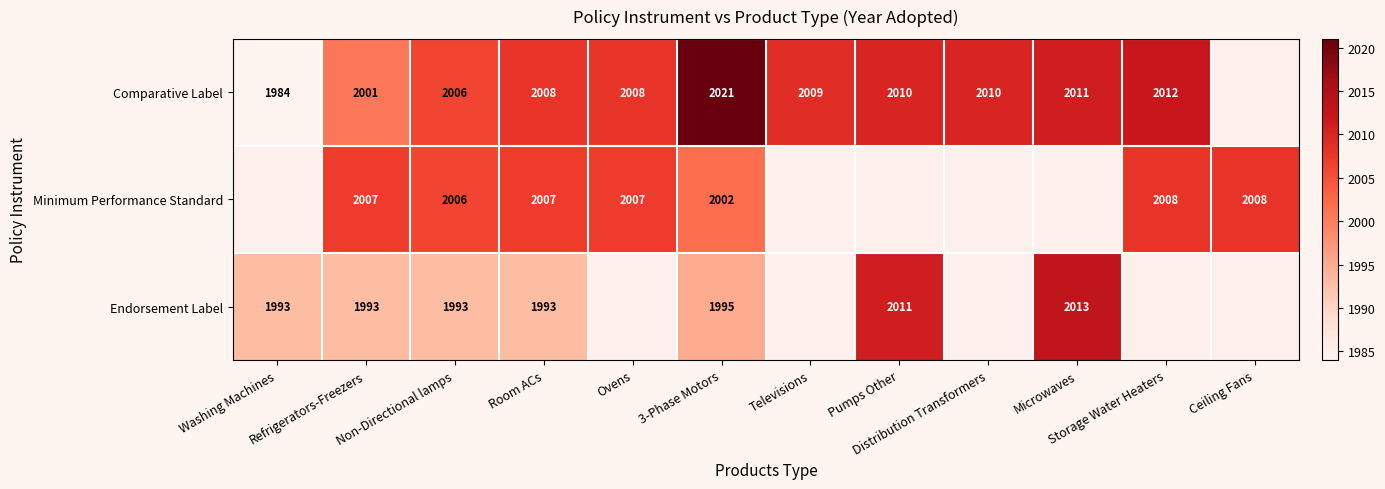

What is the sum of the Comparative Label values at Storage Water Heaters and Pumps Other?

4022